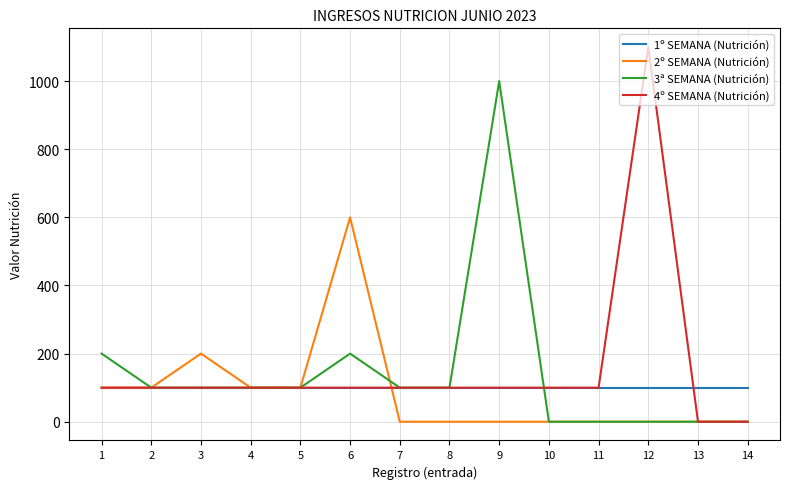

Which category has the highest value in the 2º SEMANA (Nutrición) series?

6